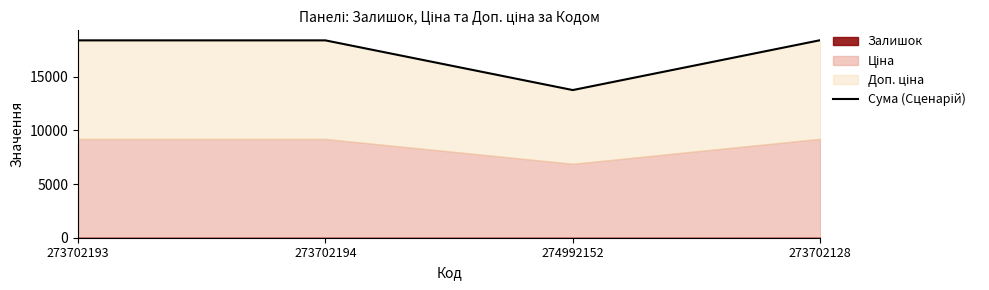

Does the chart have visible grid lines?

No